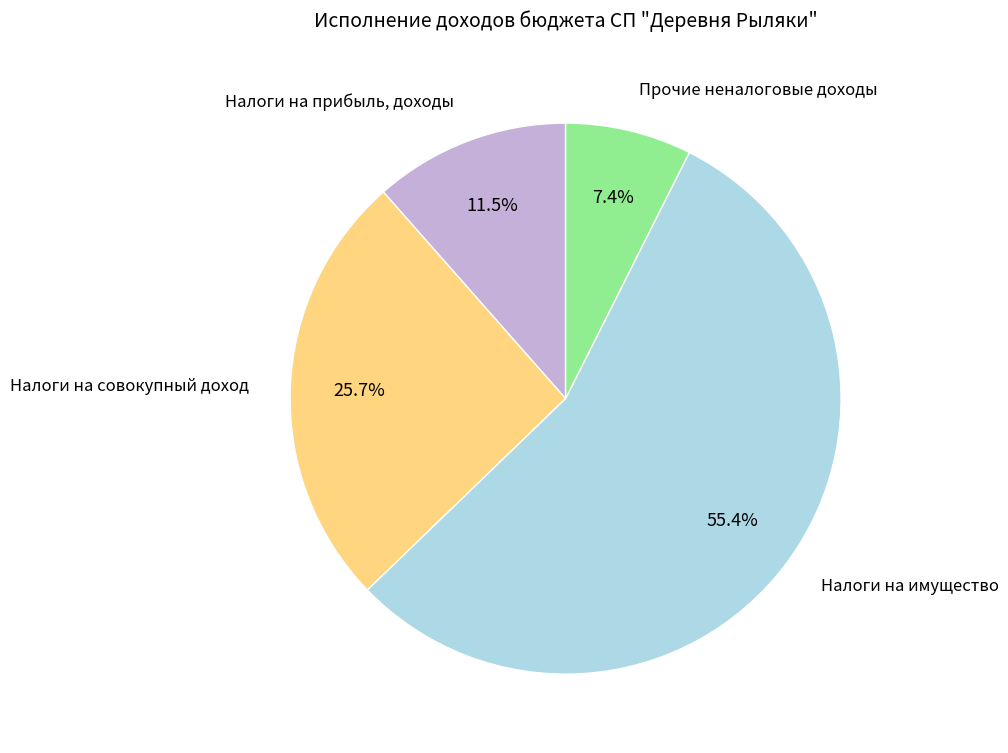

Which slice is the largest?

Налоги на имущество